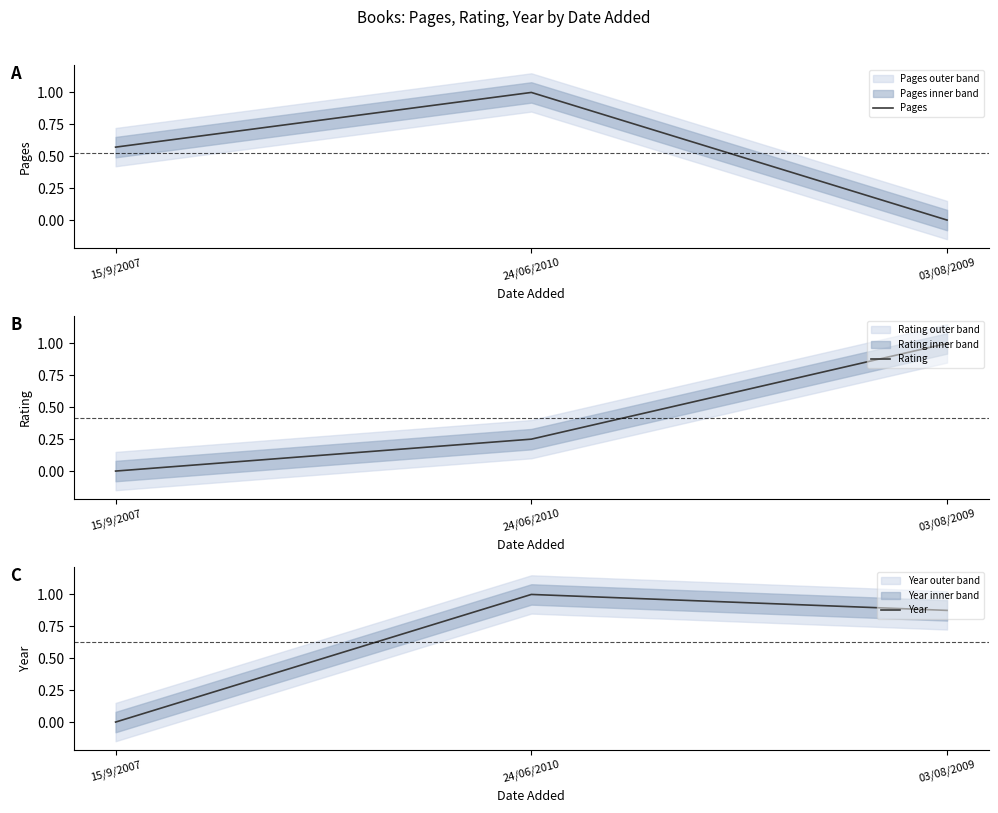

At how many categories does at least one series exceed 0?

3